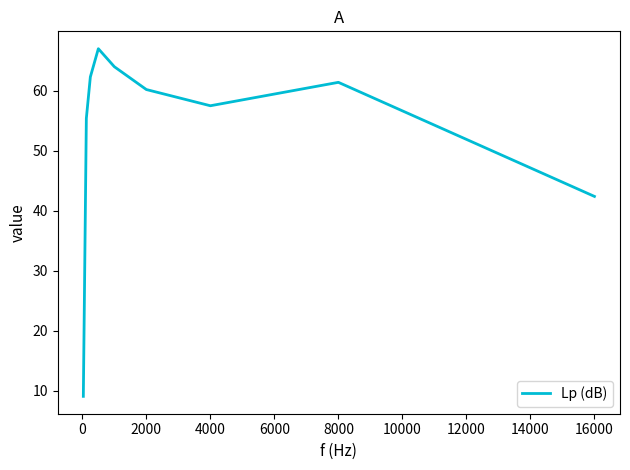

What is the difference between the maximum and minimum values?

57.9